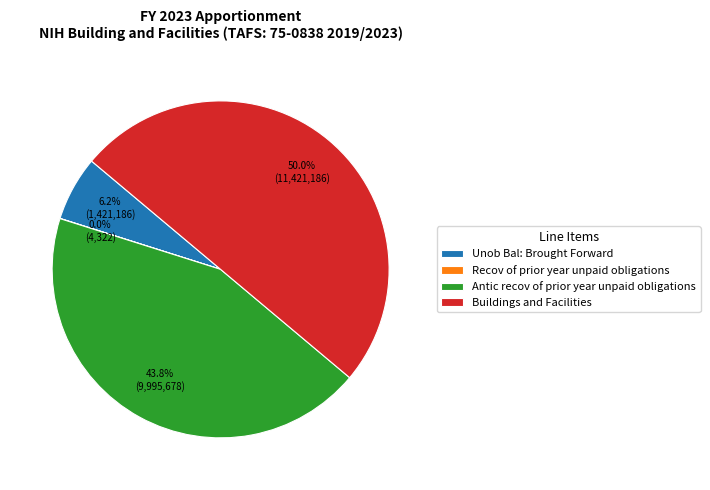

Which category has the biggest portion of the pie?

Buildings and Facilities